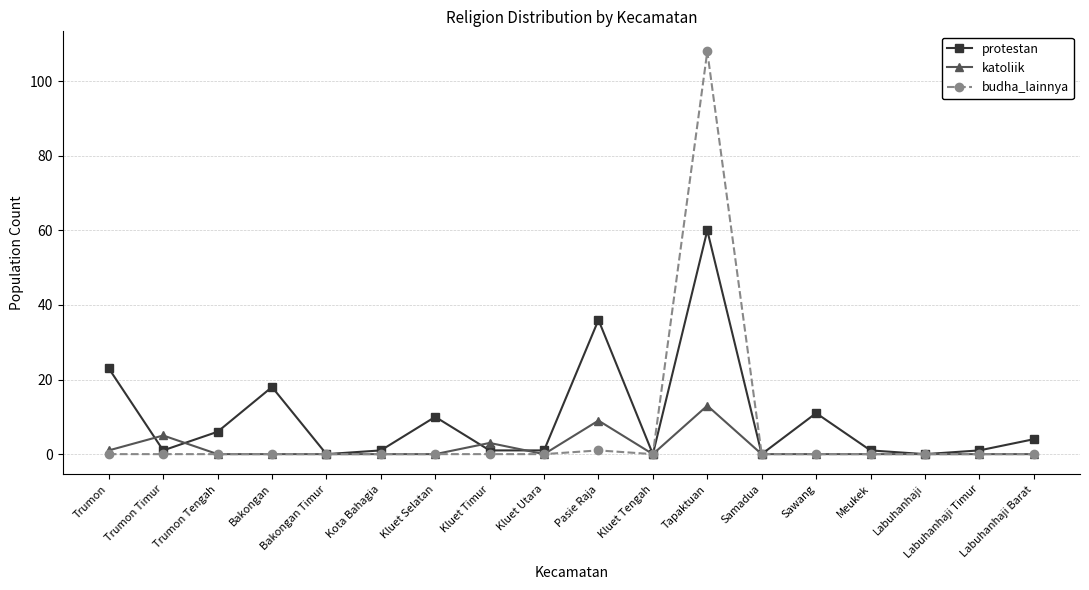

The protestan series shows 60 at Tapaktuan. True or false?

True